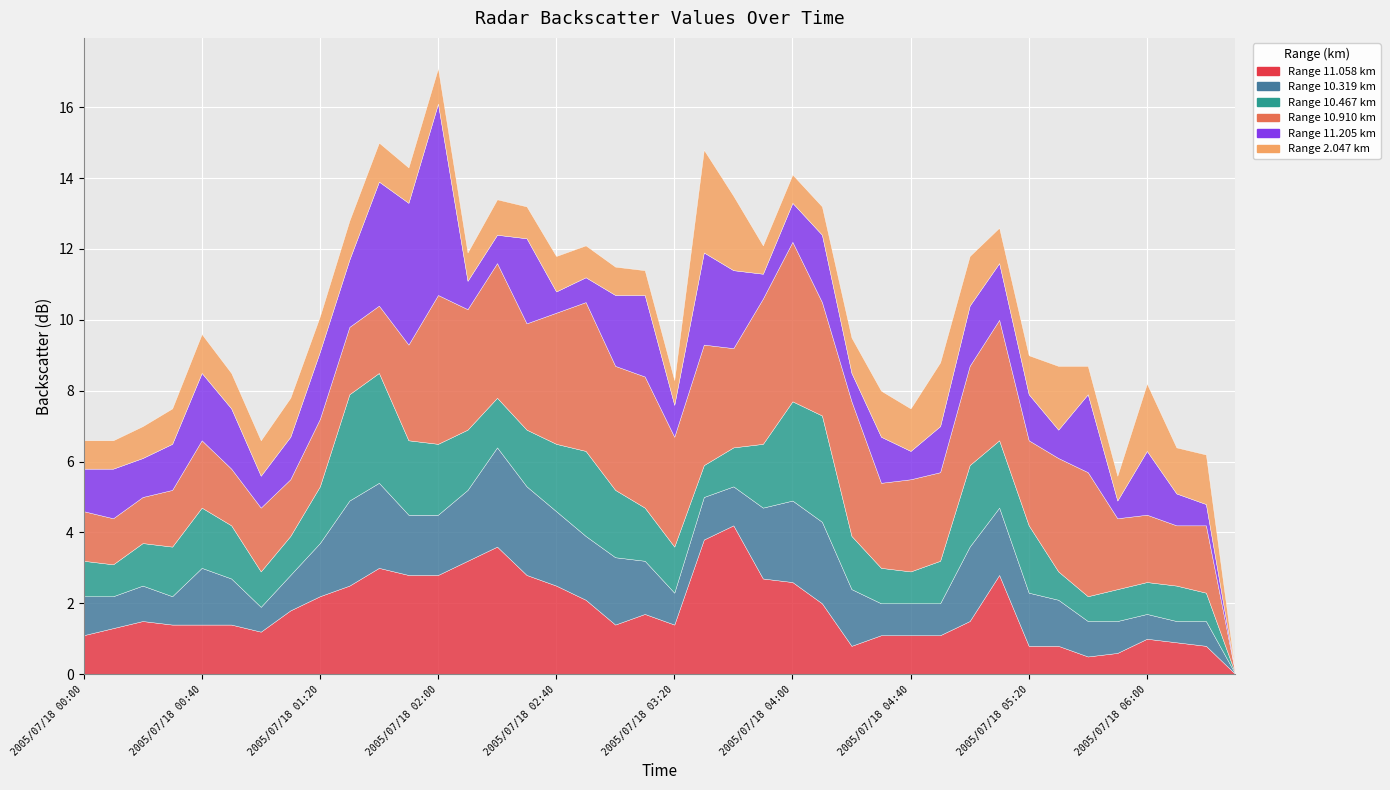

What position from the right is 2005/07/18 04:00?

16